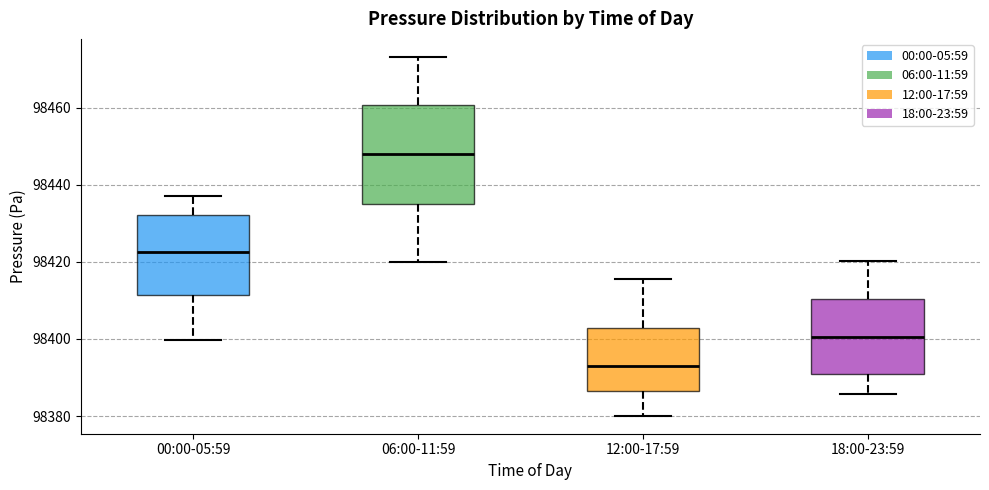

Reading left to right, read every box against the y-axis: the position of its median line, the range the box covers, and the ends of its whiskers. The values are not printed on the chart, so give them approximately, as read against the axis.

00:00-05:59: median 98422, box 98412 to 98432, whiskers 98400 to 98438
06:00-11:59: median 98448, box 98436 to 98460, whiskers 98420 to 98474
12:00-17:59: median 98392, box 98386 to 98402, whiskers 98380 to 98416
18:00-23:59: median 98400, box 98390 to 98410, whiskers 98386 to 98420